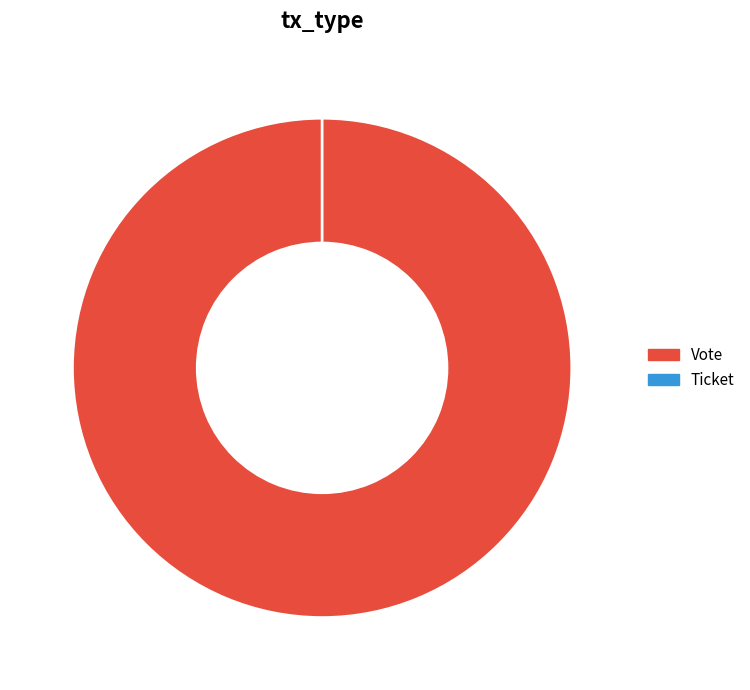

Which slice is the smallest?

Ticket